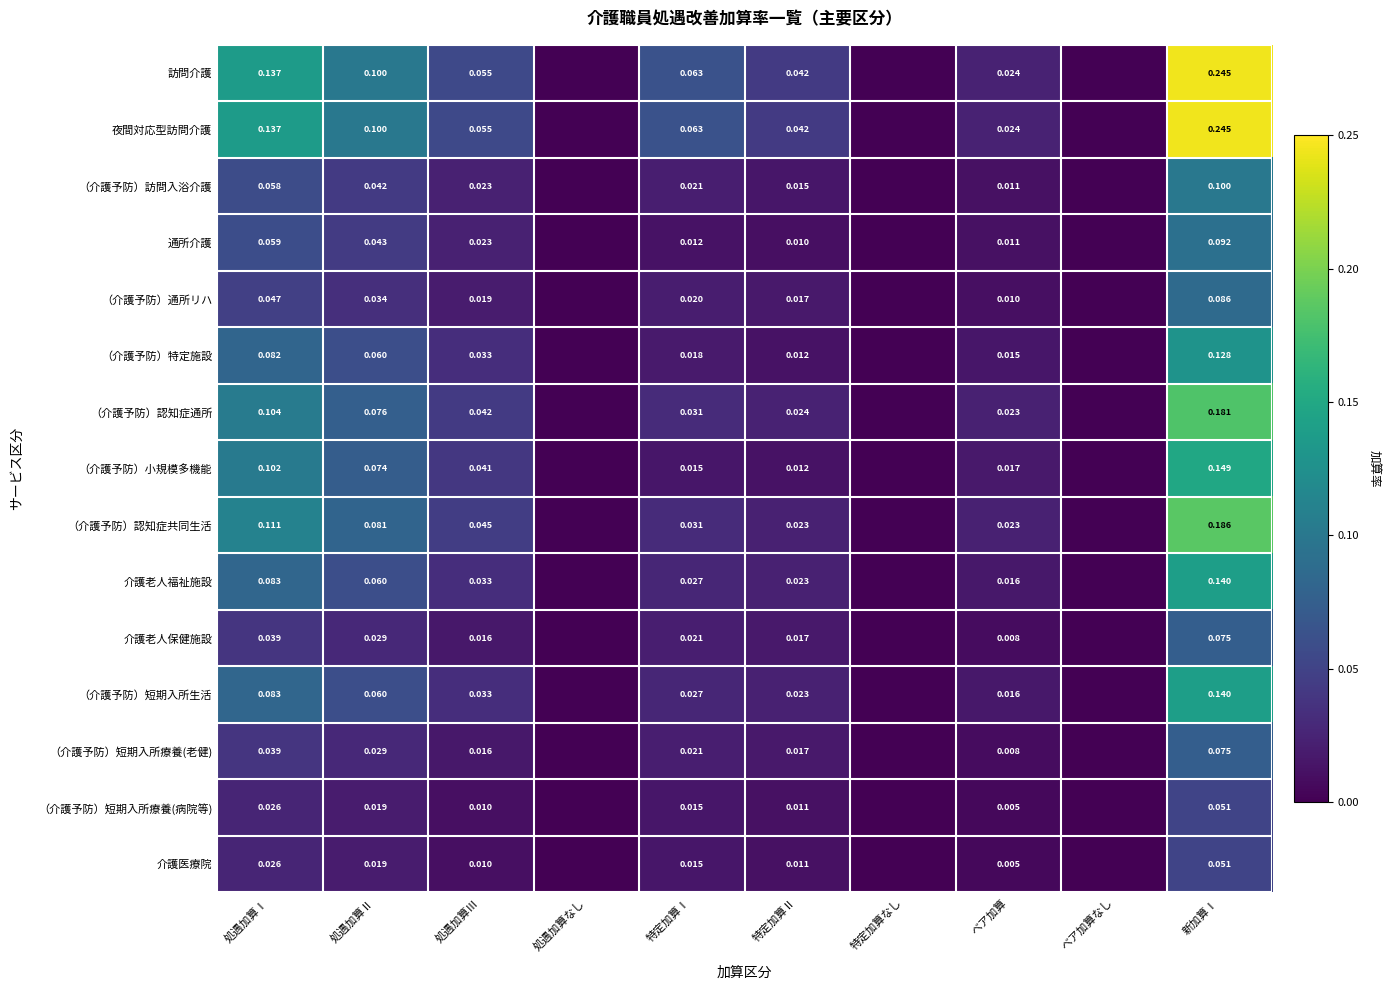

At which category is the sum across all series the highest?

新加算Ⅰ